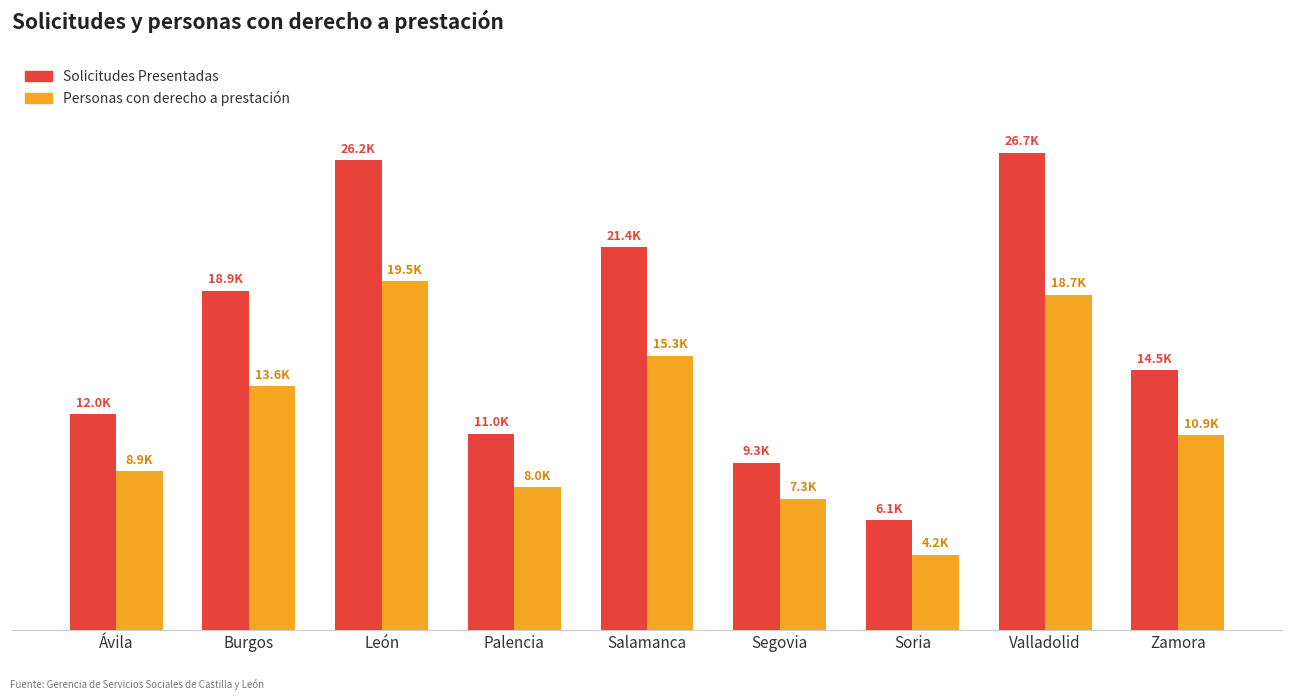

Rank the series at León from lowest to highest value.

Personas con derecho a prestación, Solicitudes Presentadas